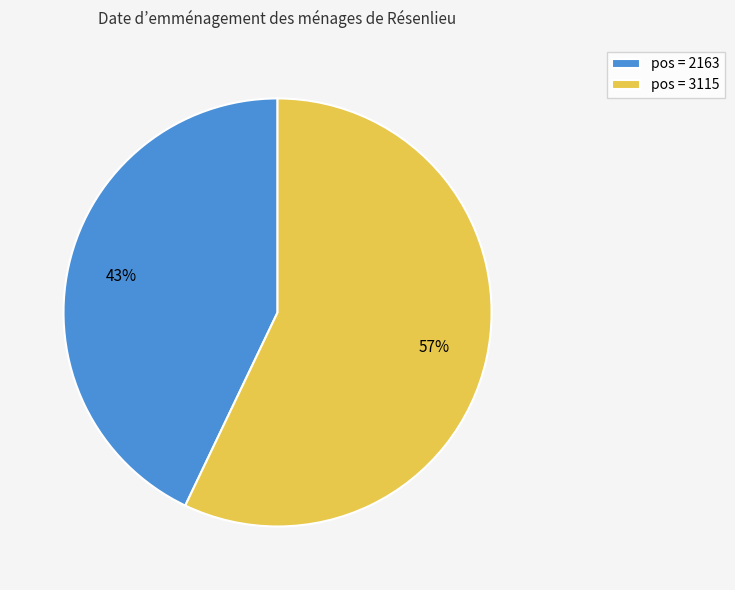

Which category has the biggest portion of the pie?

pos = 3115